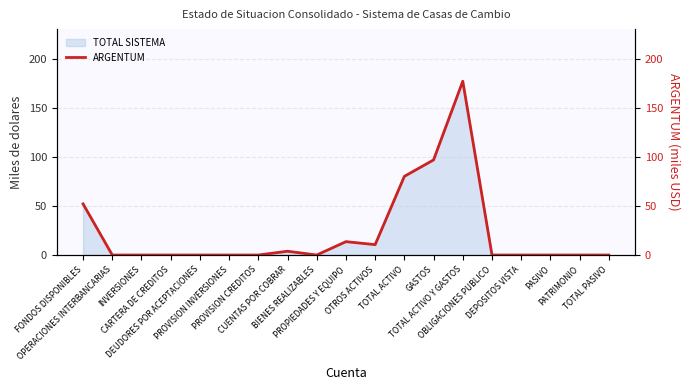

What is the average value?

22.8